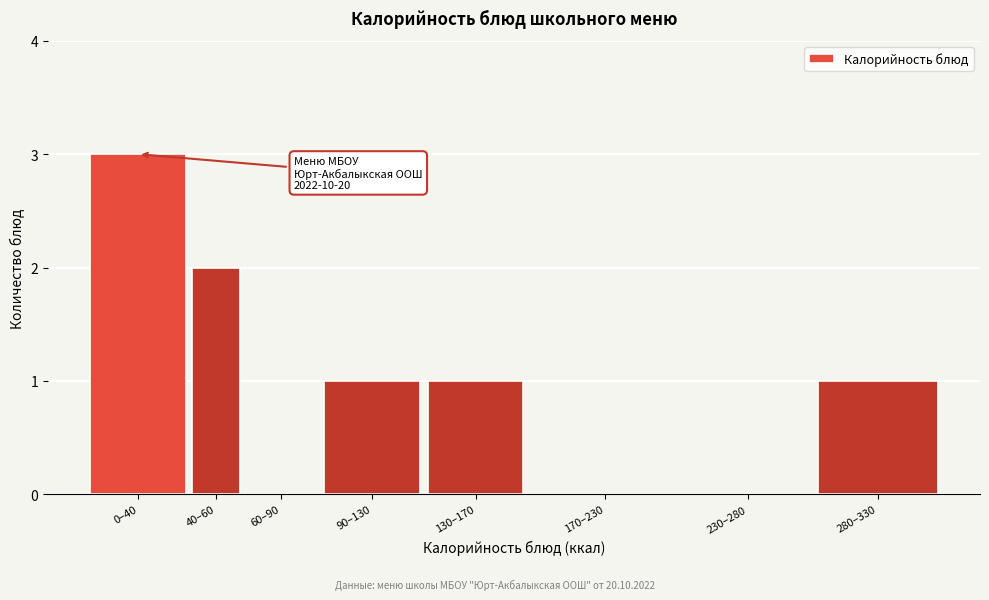

Reading right to left, extract all data points from this chart.

280–330=1	230–280=0	170–230=0	130–170=1	90–130=1	60–90=0	40–60=2	0–40=3